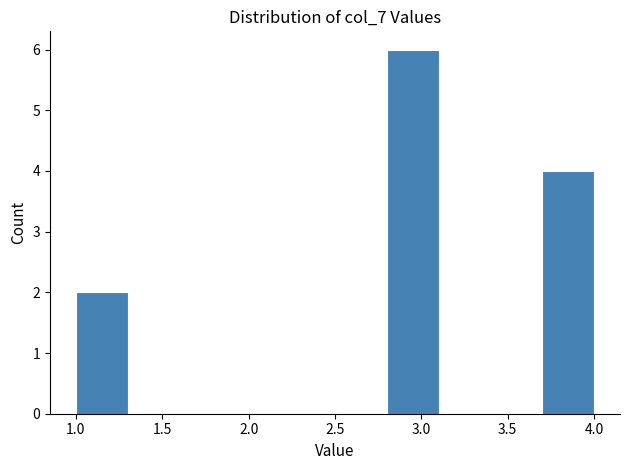

Reading left to right, transcribe this chart: for each bar, give the range it covers on the x-axis and its height. The values are not printed on the chart, so give them approximately, as read against the axis.

1.0 to 1.3: 2
1.3 to 1.6: 0
1.6 to 1.9: 0
1.9 to 2.2: 0
2.2 to 2.5: 0
2.5 to 2.8: 0
2.8 to 3.1: 6
3.1 to 3.4: 0
3.4 to 3.7: 0
3.7 to 4.0: 4